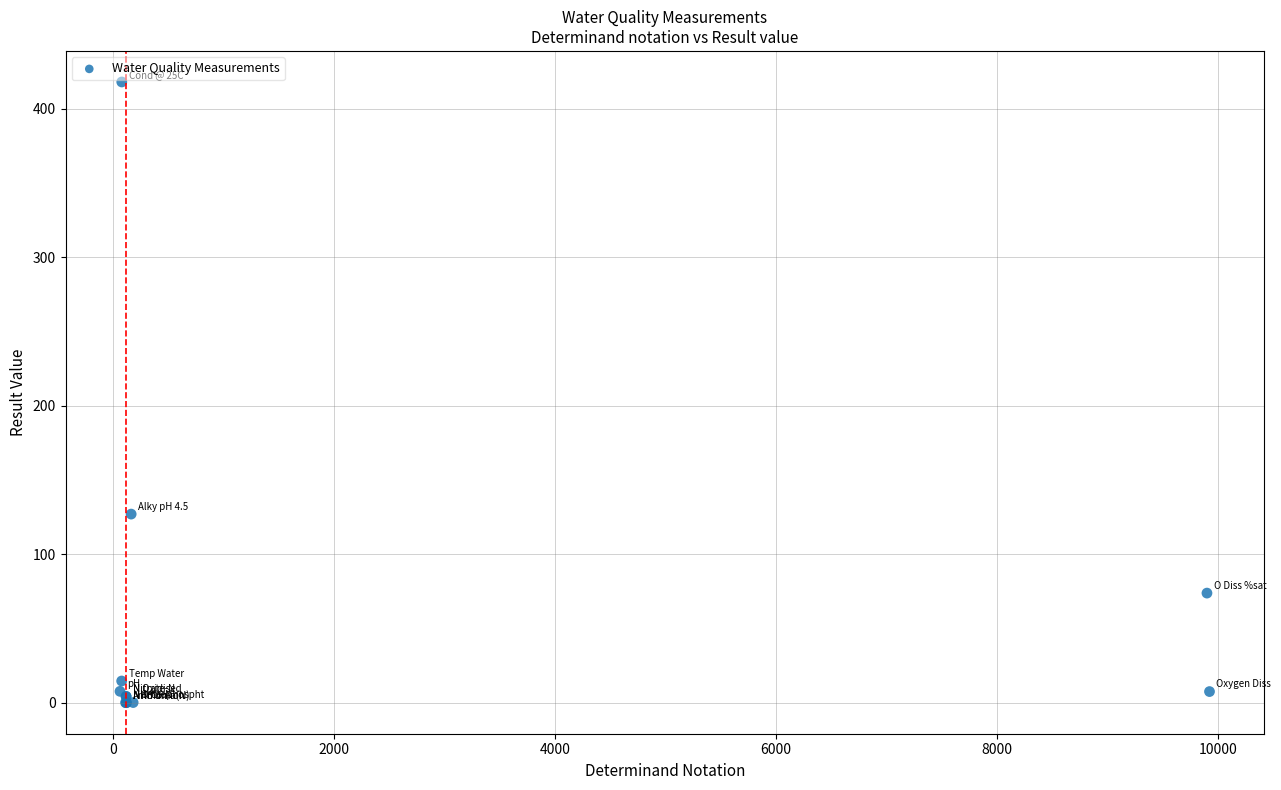

What Y value in the scatter plot is closest to 209?

127.0